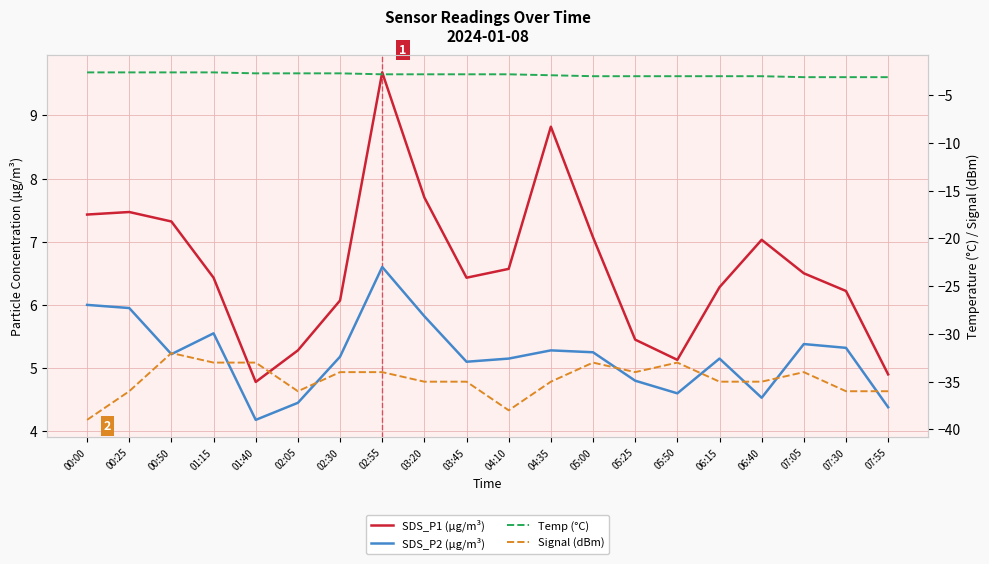

Reading left to right, what are all the values shown in this chart?

SDS_P1 (µg/m³): 00:00=7.4	00:25=7.5	00:50=7.3	01:15=6.4	01:40=4.8	02:05=5.3	02:30=6.1	02:55=9.7	03:20=7.7	03:45=6.4	04:10=6.6	04:35=8.8	05:00=7.1	05:25=5.5	05:50=5.1	06:15=6.3	06:40=7.0	07:05=6.5	07:30=6.2	07:55=4.9
SDS_P2 (µg/m³): 00:00=6.0	00:25=6.0	00:50=5.2	01:15=5.5	01:40=4.2	02:05=4.5	02:30=5.2	02:55=6.6	03:20=5.8	03:45=5.1	04:10=5.2	04:35=5.3	05:00=5.2	05:25=4.8	05:50=4.6	06:15=5.2	06:40=4.5	07:05=5.4	07:30=5.3	07:55=4.4
Temp (°C): 00:00=-2.6	00:25=-2.6	00:50=-2.6	01:15=-2.6	01:40=-2.7	02:05=-2.7	02:30=-2.7	02:55=-2.8	03:20=-2.8	03:45=-2.8	04:10=-2.8	04:35=-2.9	05:00=-3.0	05:25=-3.0	05:50=-3.0	06:15=-3.0	06:40=-3.0	07:05=-3.1	07:30=-3.1	07:55=-3.1
Signal (dBm): 00:00=-39.0	00:25=-36.0	00:50=-32.0	01:15=-33.0	01:40=-33.0	02:05=-36.0	02:30=-34.0	02:55=-34.0	03:20=-35.0	03:45=-35.0	04:10=-38.0	04:35=-35.0	05:00=-33.0	05:25=-34.0	05:50=-33.0	06:15=-35.0	06:40=-35.0	07:05=-34.0	07:30=-36.0	07:55=-36.0